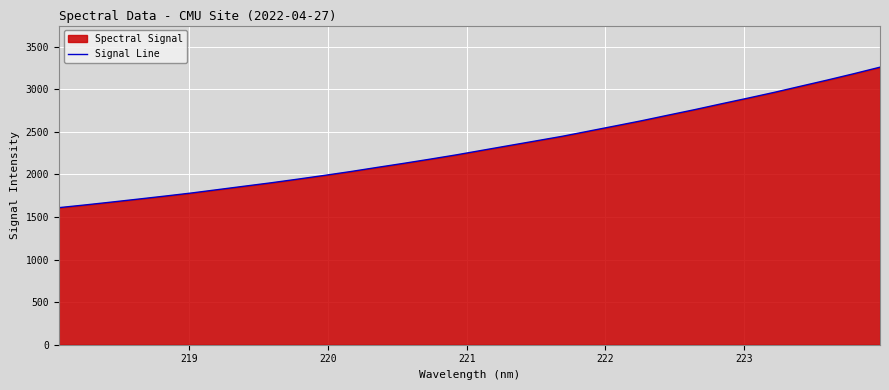

What is the difference between the maximum and minimum values?

1649.0